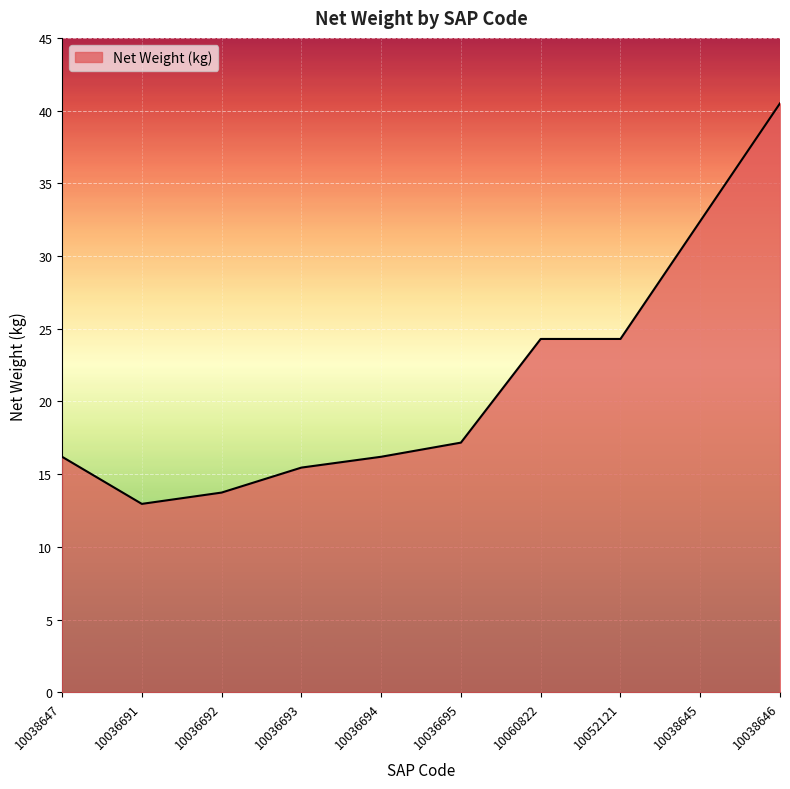

What is the change in value from 10036693 to 10038646?

+25.0